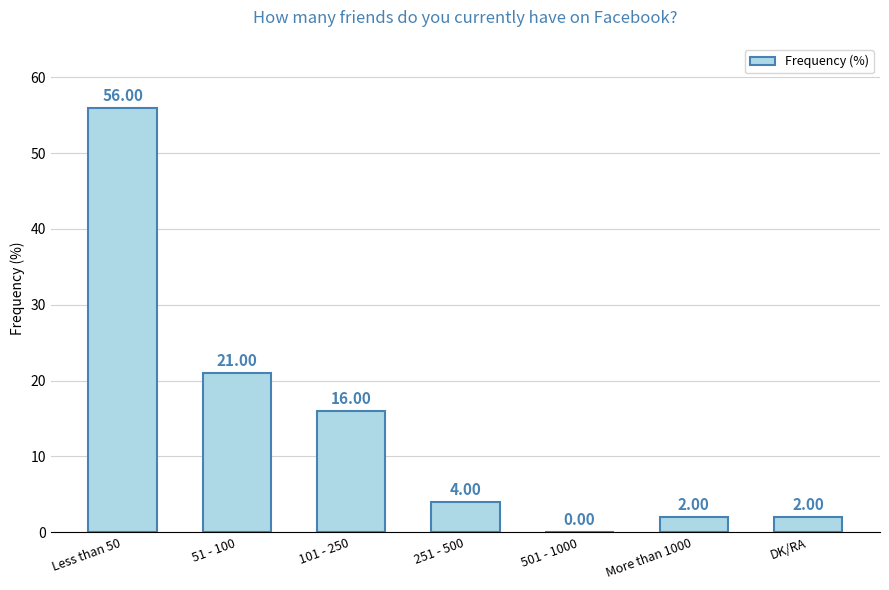

Approximately how many times larger is the value at 101 - 250 compared to DK/RA?

8.0